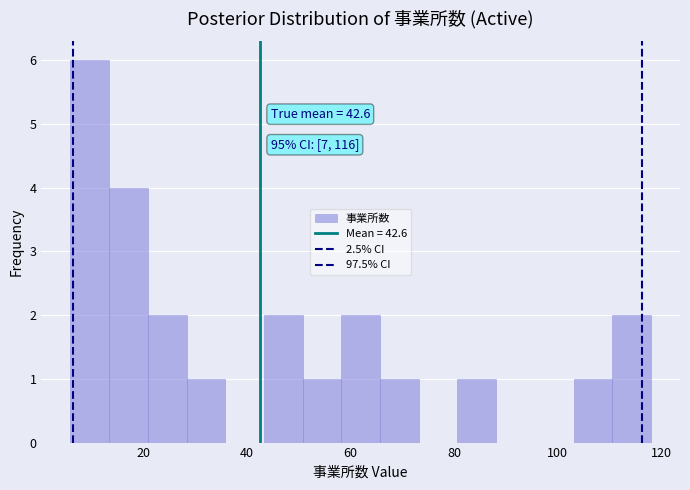

Around what value on the x-axis is the tallest bar? Give the approximate position of its centre, as read against the axis.

10